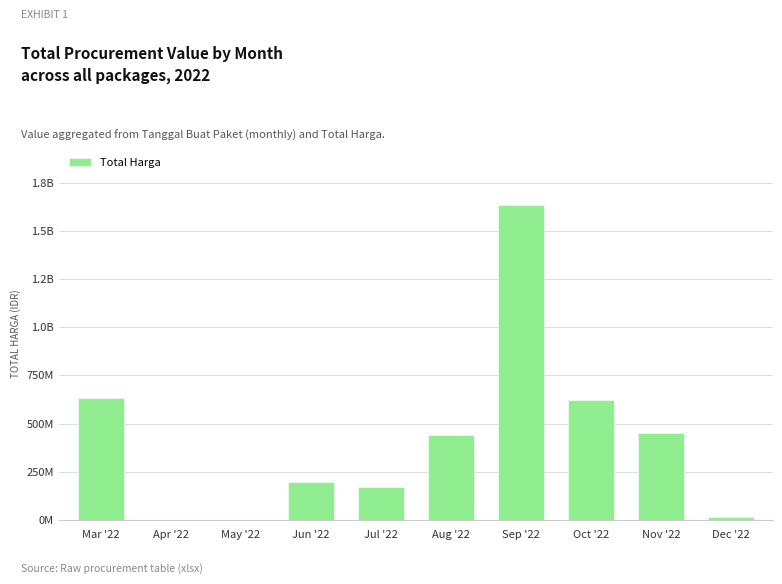

Are the bars horizontal?

No